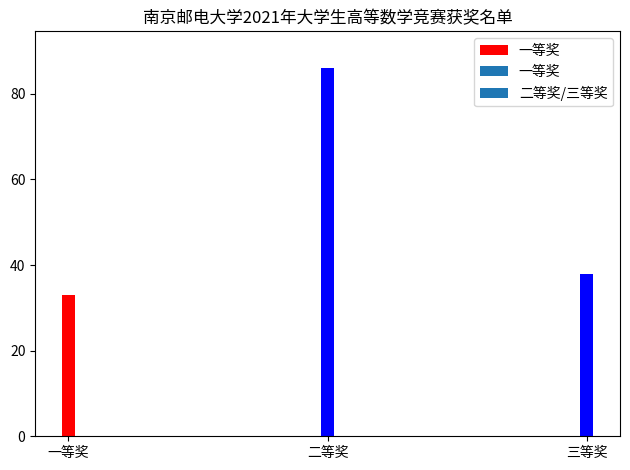

The chart shows a value of 127 at 二等奖. True or false?

False